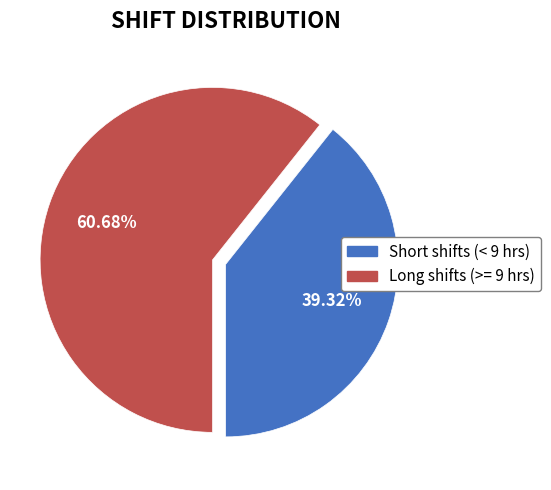

Does any single category account for the majority?

Yes